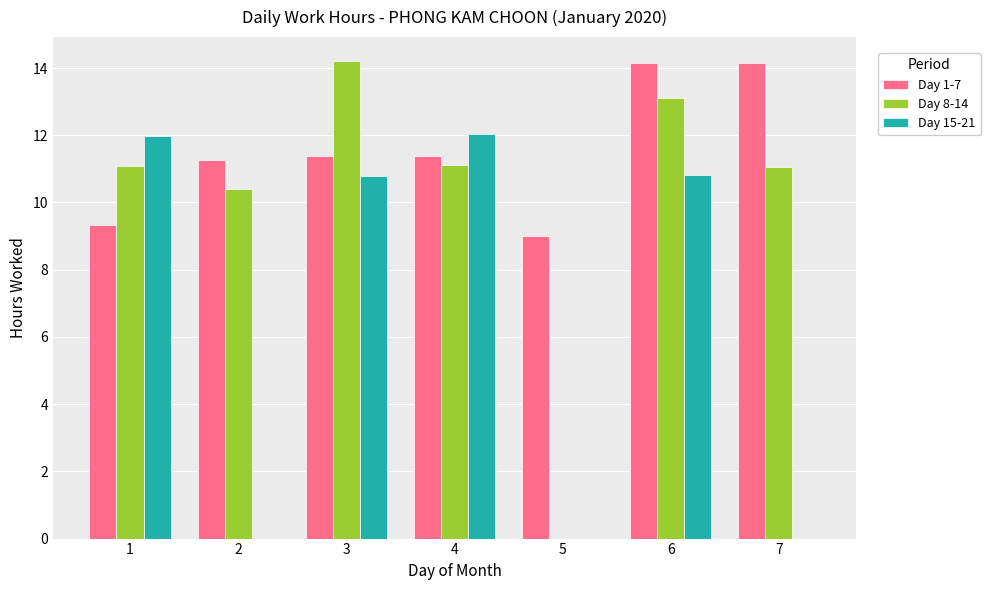

True or false: Day 15-21 has a value of 6.5 at 5.

False